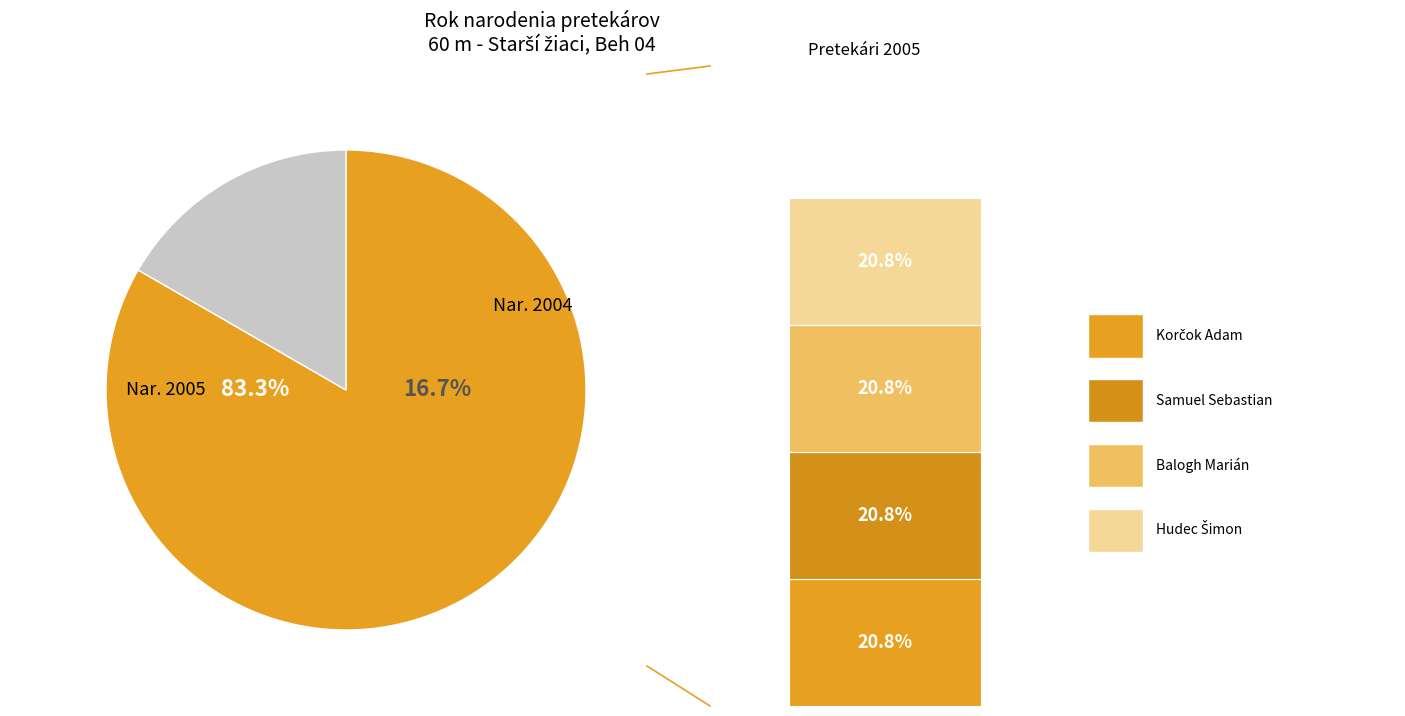

How much of the chart is everything except Samuel Sebastian?

79.2%